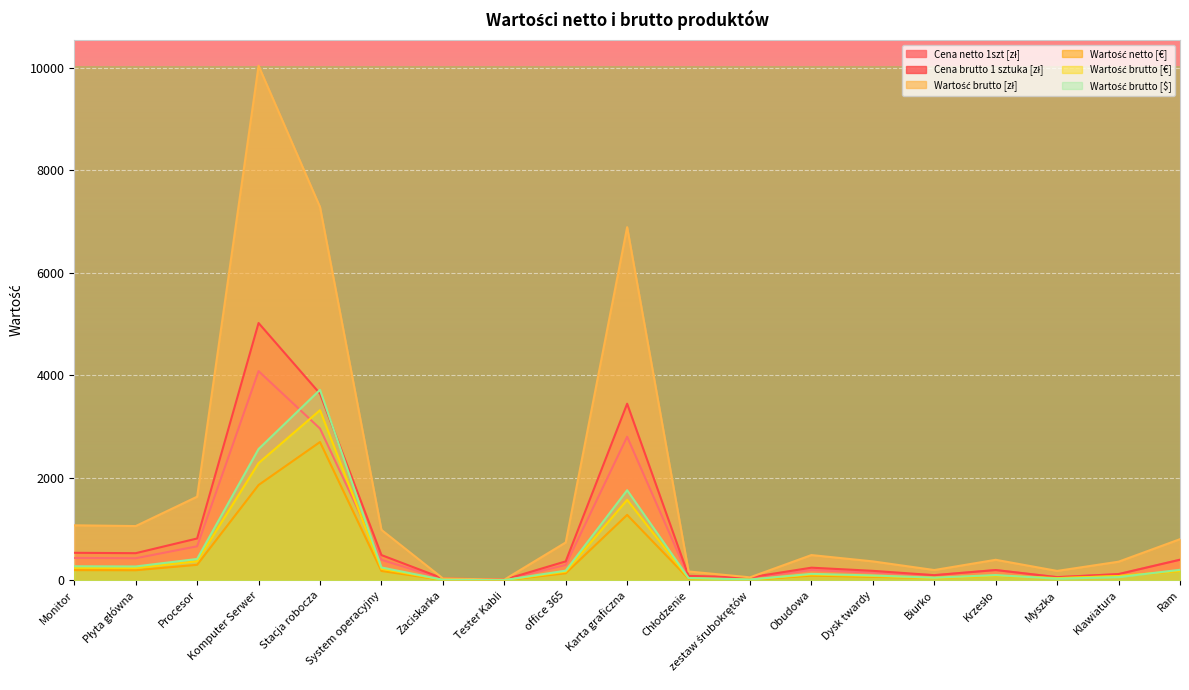

What is the spread (max minus min) of values at Ram?

619.3